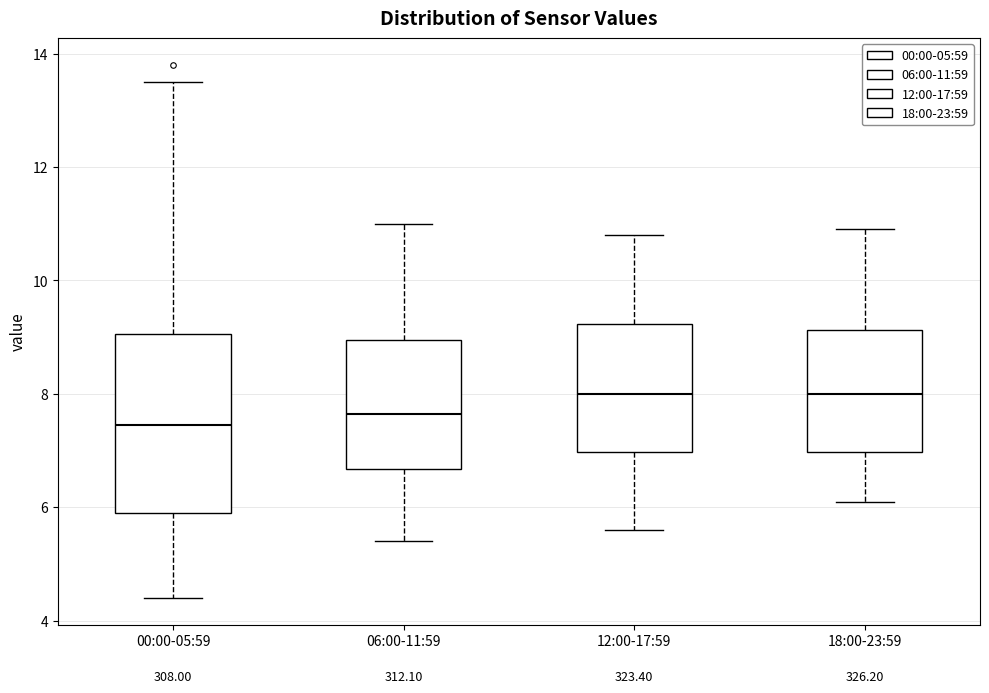

Reading left to right, read every box against the y-axis: the position of its median line, the range the box covers, and the ends of its whiskers. The values are not printed on the chart, so give them approximately, as read against the axis.

00:00-05:59: median 7.4, box 6.0 to 9.0, whiskers 4.4 to 13.6
06:00-11:59: median 7.6, box 6.6 to 9.0, whiskers 5.4 to 11.0
12:00-17:59: median 8.0, box 7.0 to 9.2, whiskers 5.6 to 10.8
18:00-23:59: median 8.0, box 7.0 to 9.2, whiskers 6.2 to 11.0